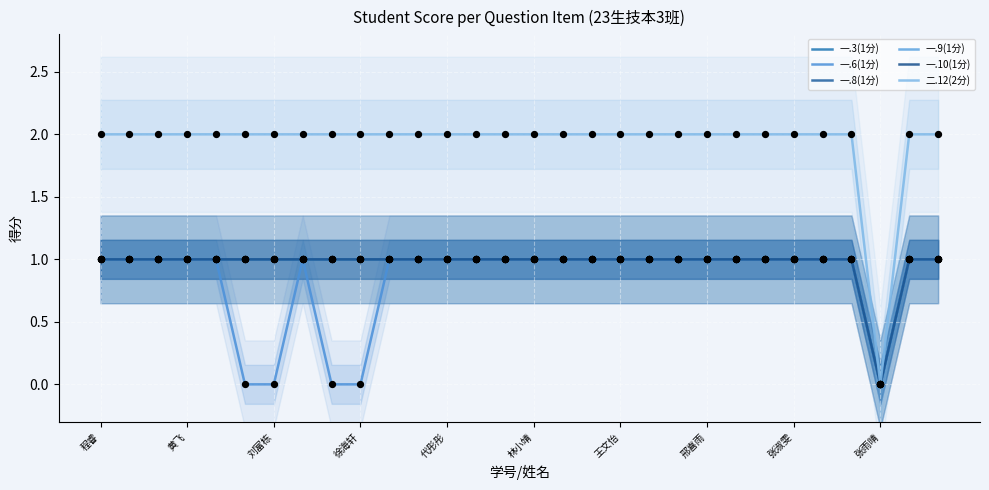

Which series contains the lowest Y value?

一.3(1分)